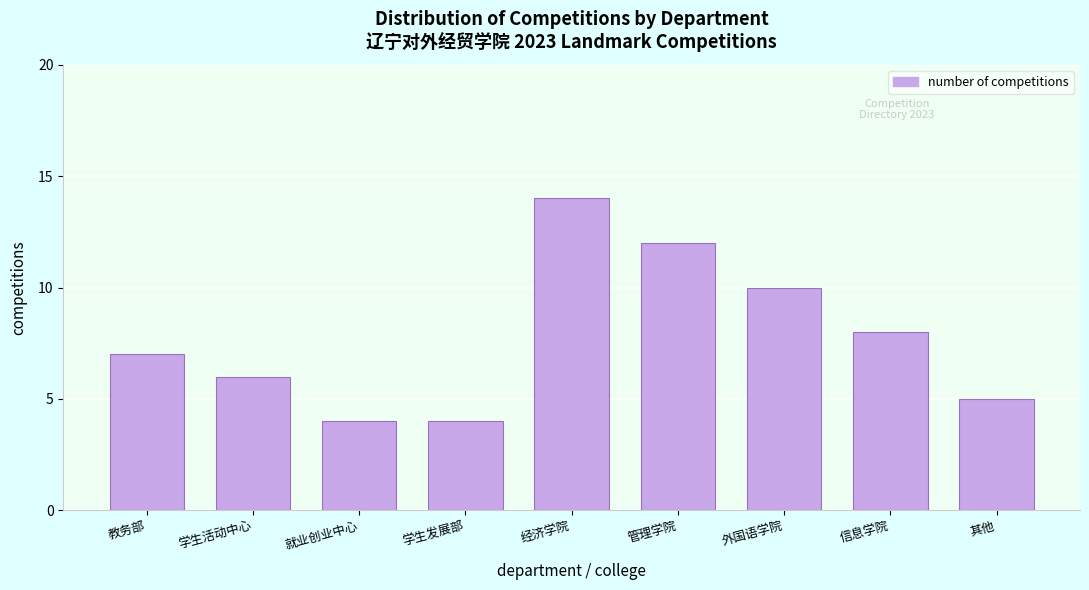

Reading right to left, extract all data points from this chart.

5	8	10	12	14	4	4	6	7